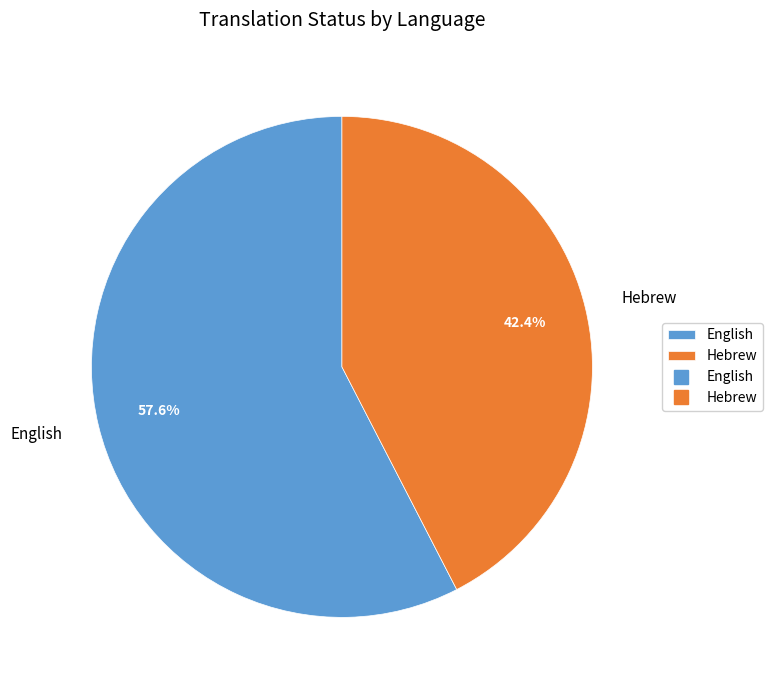

To the nearest percent, what portion does Hebrew represent?

42%